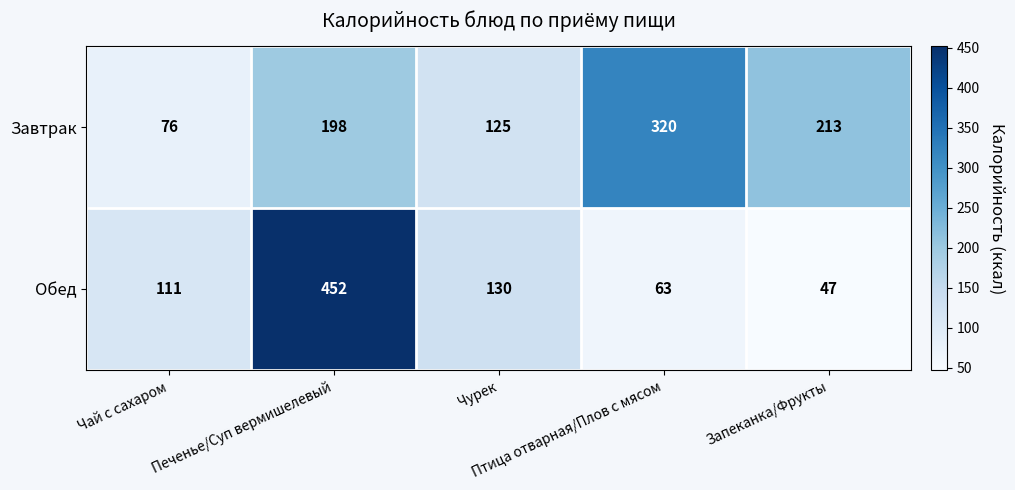

What is the average value of the Обед series?

161